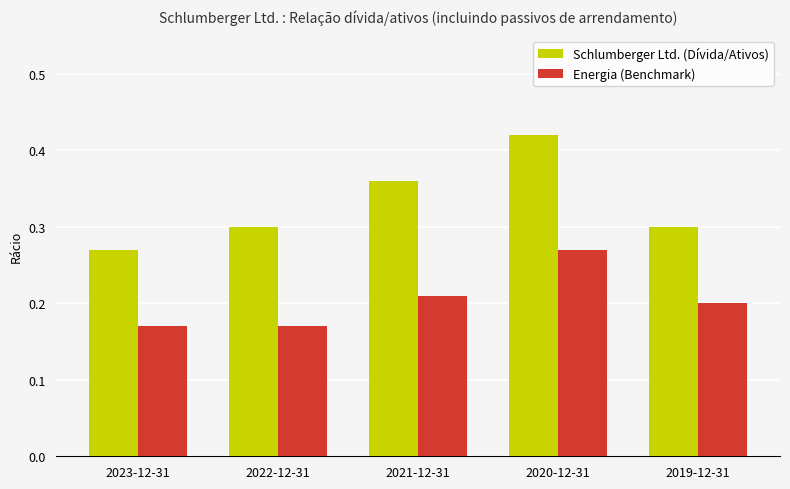

At which category is the sum across all series the highest?

2020-12-31